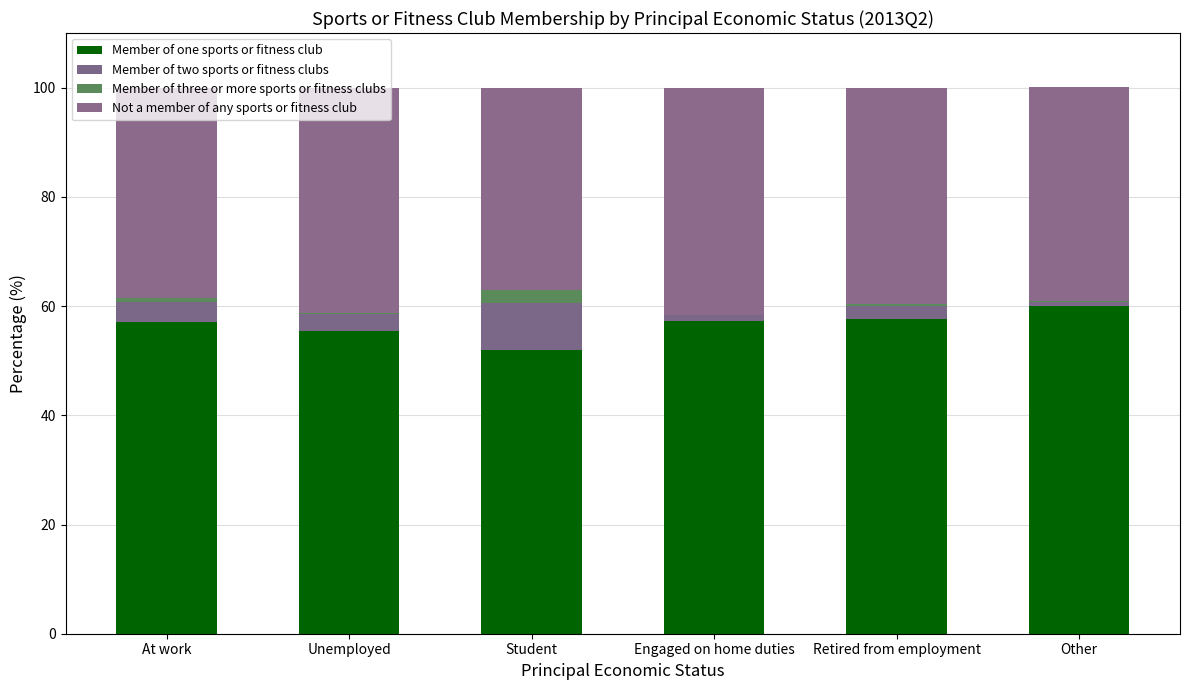

How many series are shown in this chart?

4